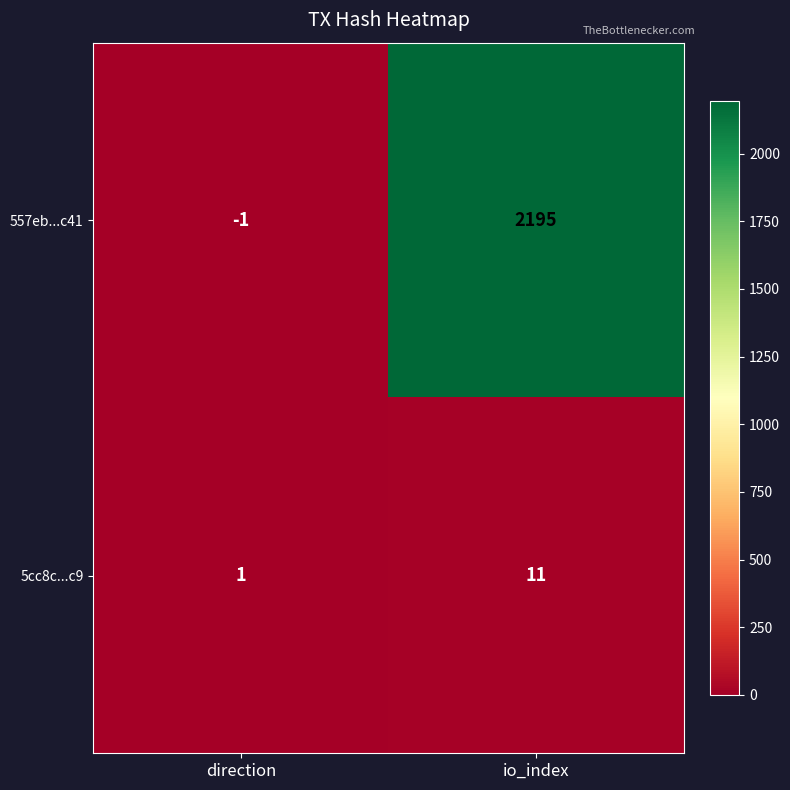

What is the average value of the 5cc8c...c9 series?

6